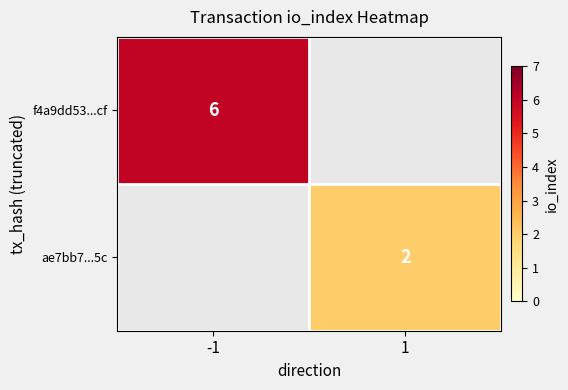

The value of f4a9dd53...cf at -1 is 11. True or false?

False